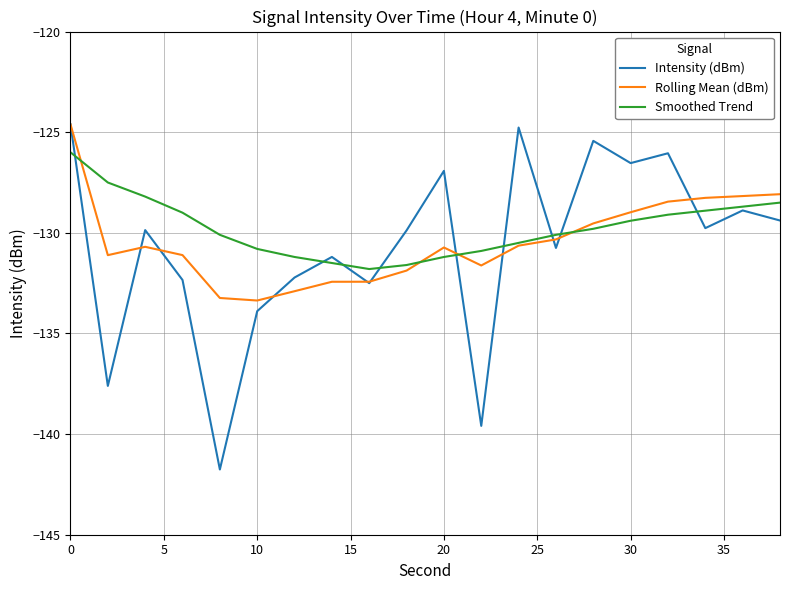

What is the greatest value displayed?

-124.6